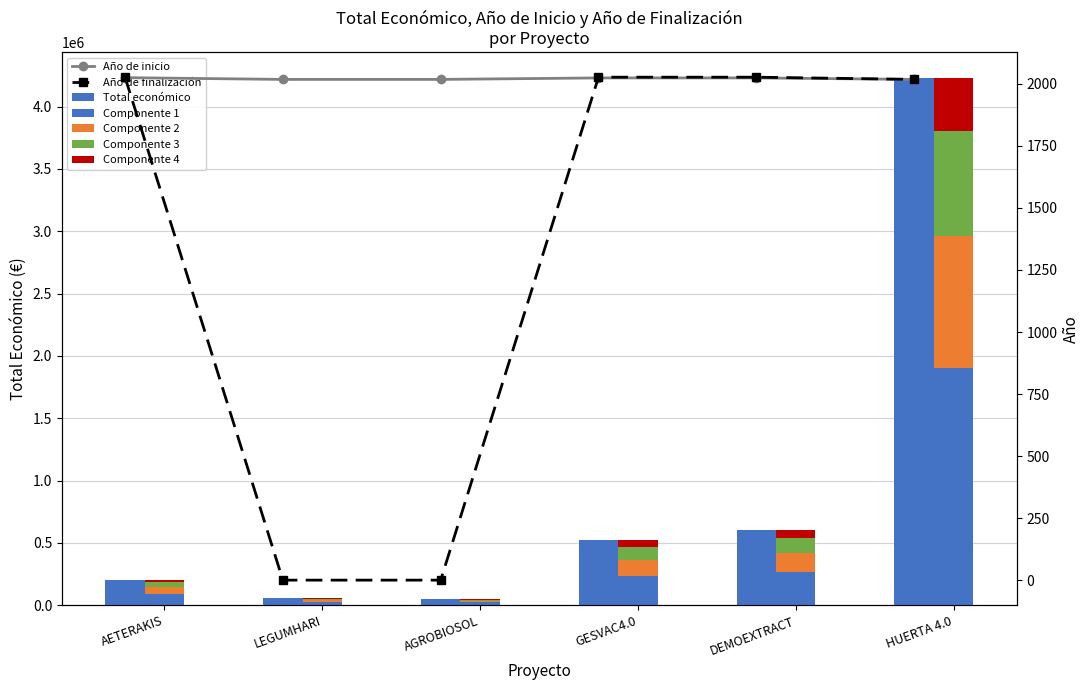

What is the difference between the maximum and minimum values in the Año de inicio series?

7